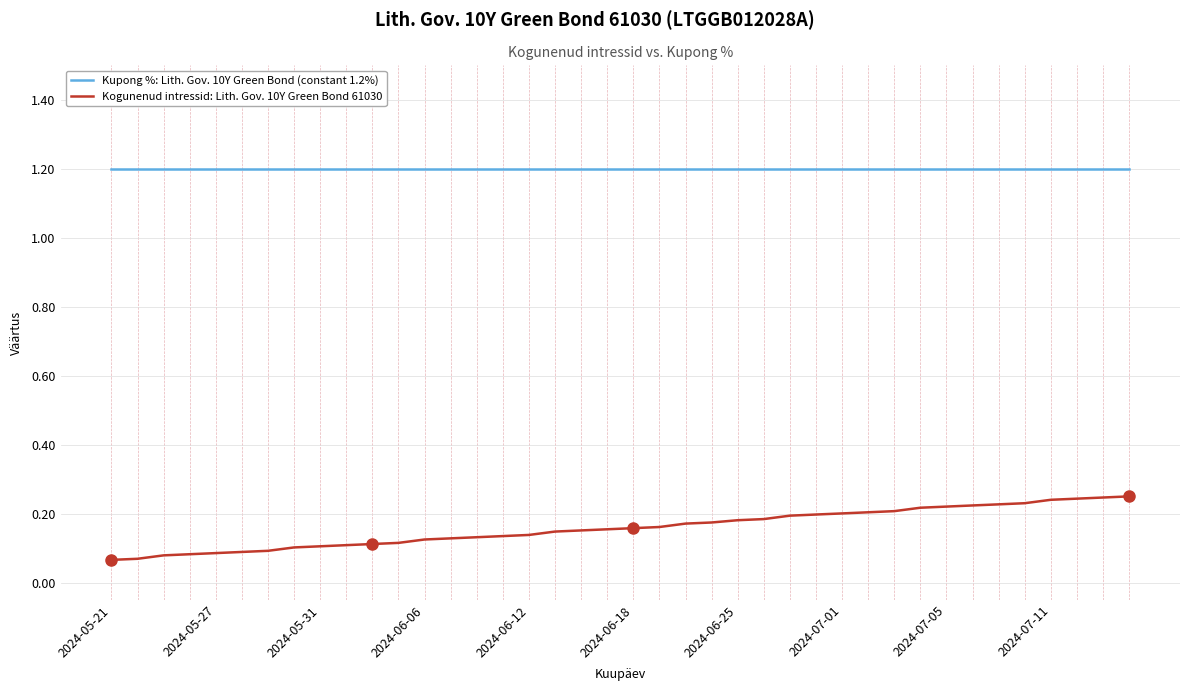

List the series in order of their peak value, lowest first.

Kogunenud intressid: Lith. Gov. 10Y Green Bond 61030, Kupong %: Lith. Gov. 10Y Green Bond (constant 1.2%)